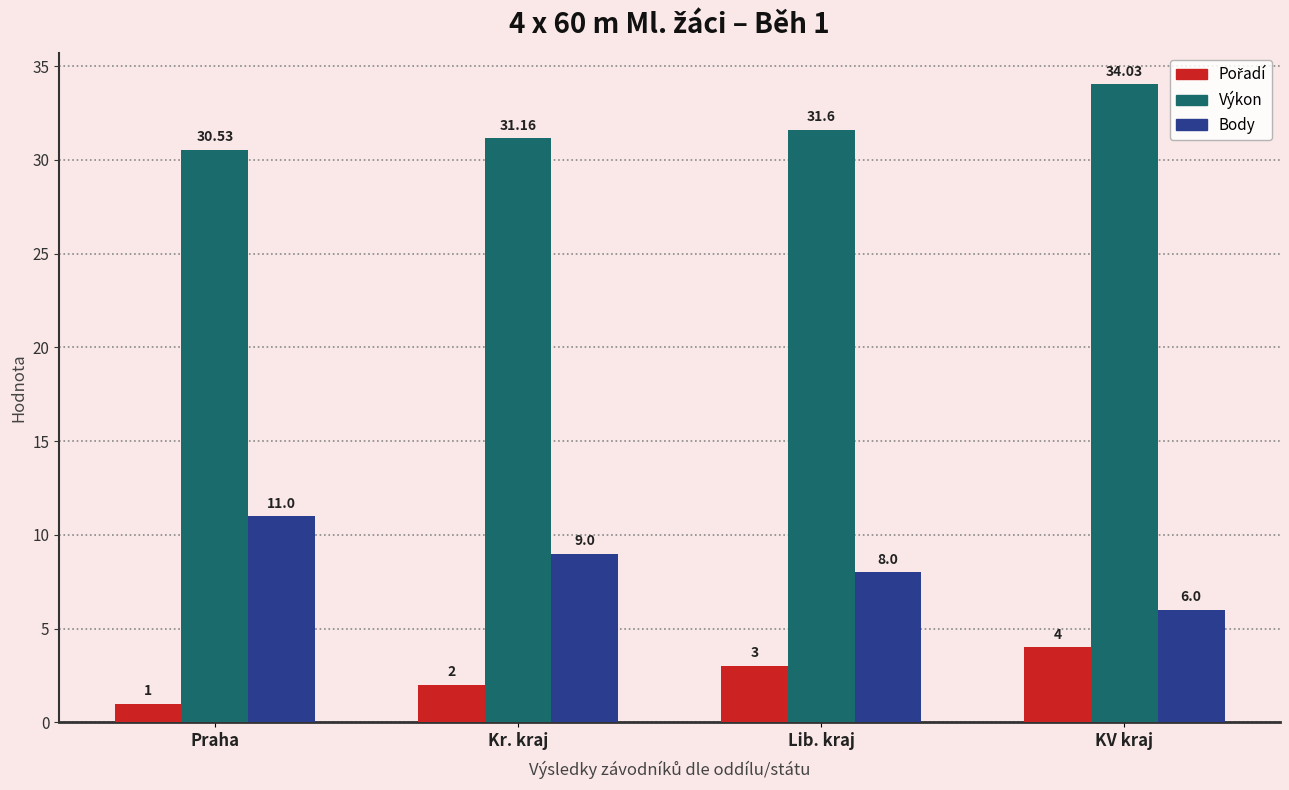

What is the label of the 2nd bar from the left?

Kr. kraj